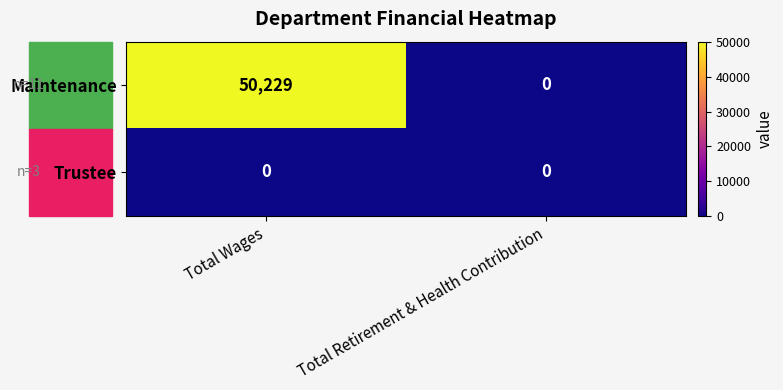

What is the difference between the maximum and minimum values in the Maintenance series?

50229